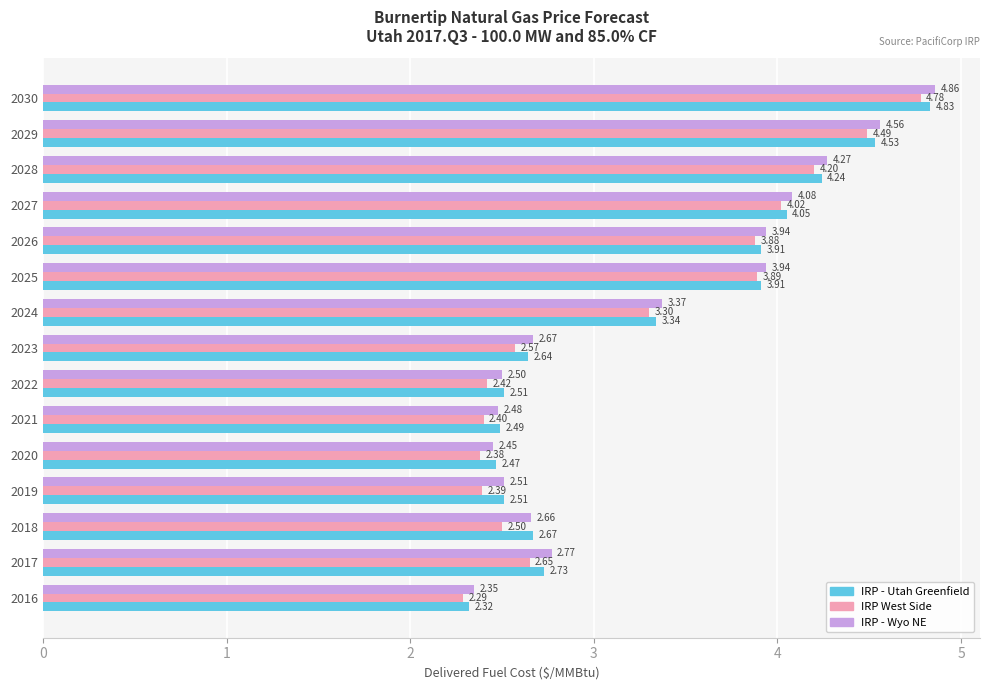

What are all the series names shown in the legend?

IRP - Utah Greenfield, IRP West Side, IRP - Wyo NE